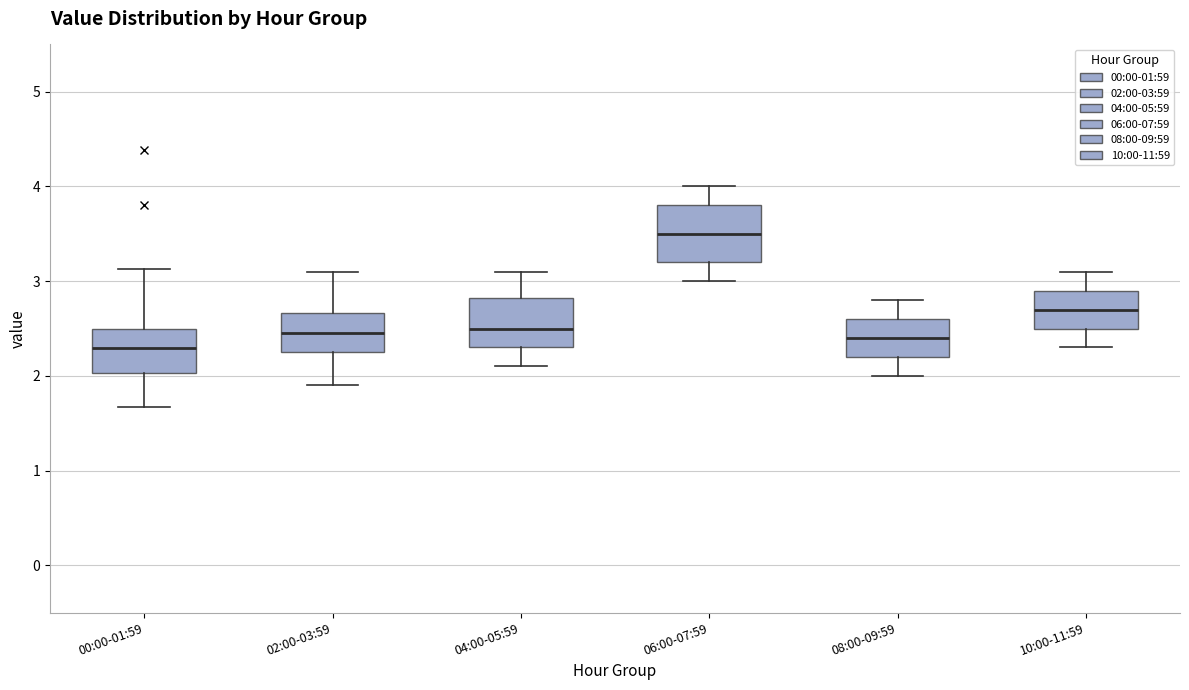

Which box has the highest median line?

06:00-07:59